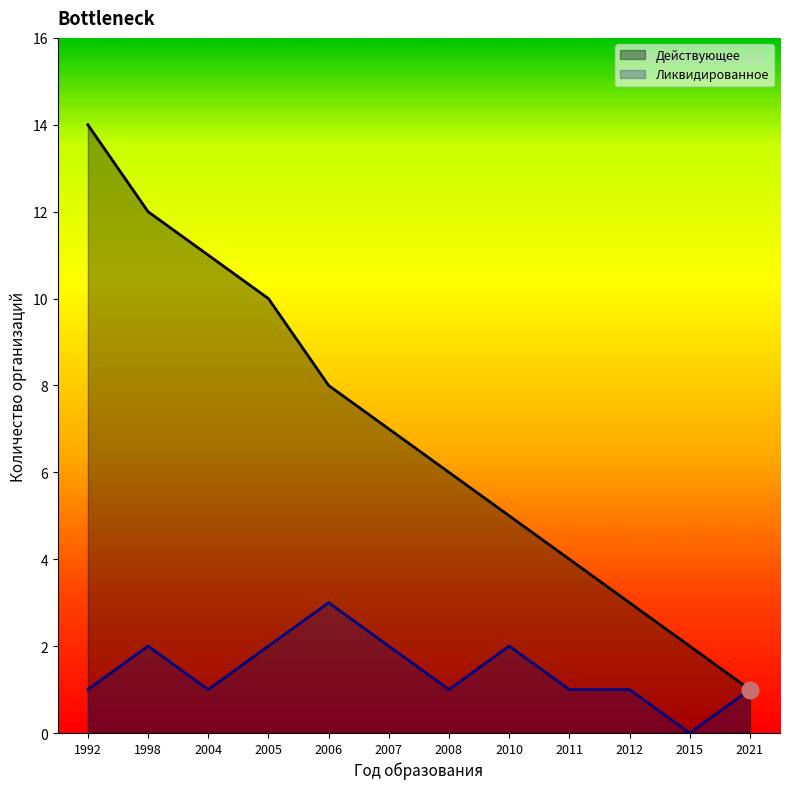

True or false: Действующее and Ликвидированное cross at least once.

False